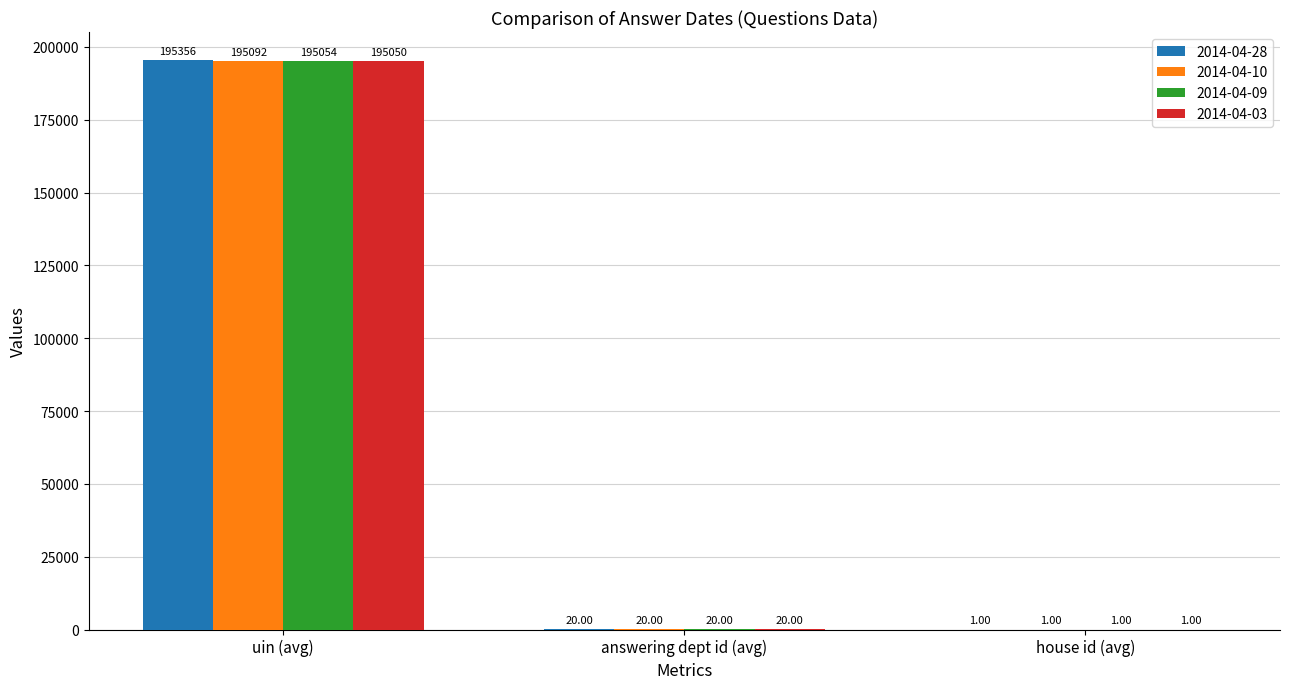

Where does the 2014-04-28 series first go above 20?

uin (avg)